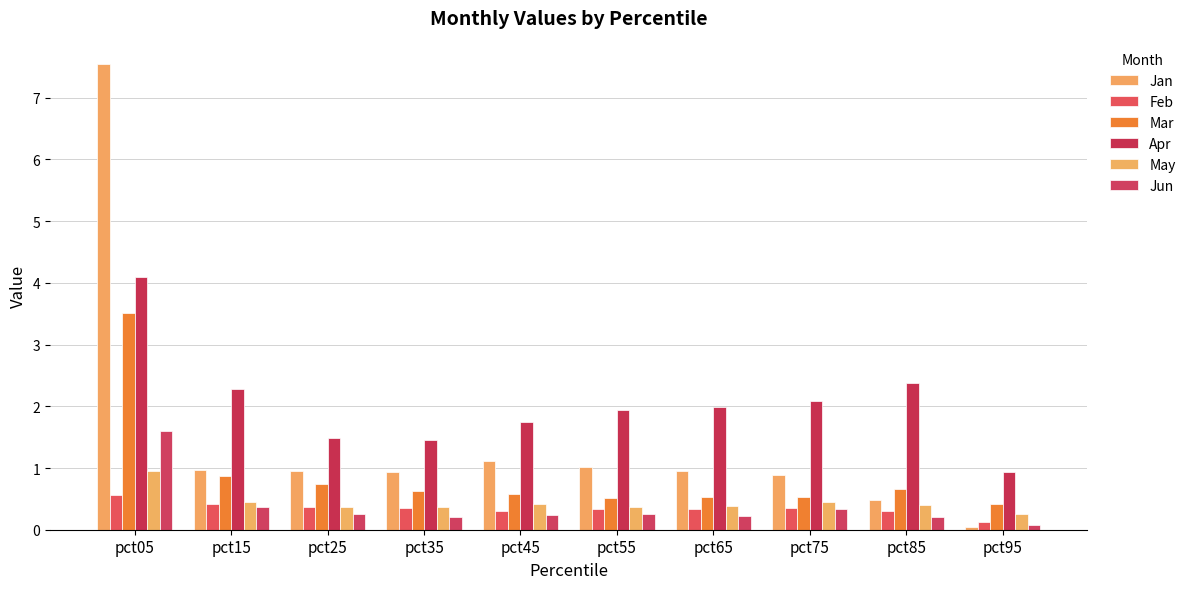

What is the spread (max minus min) of values at pct35?

1.2